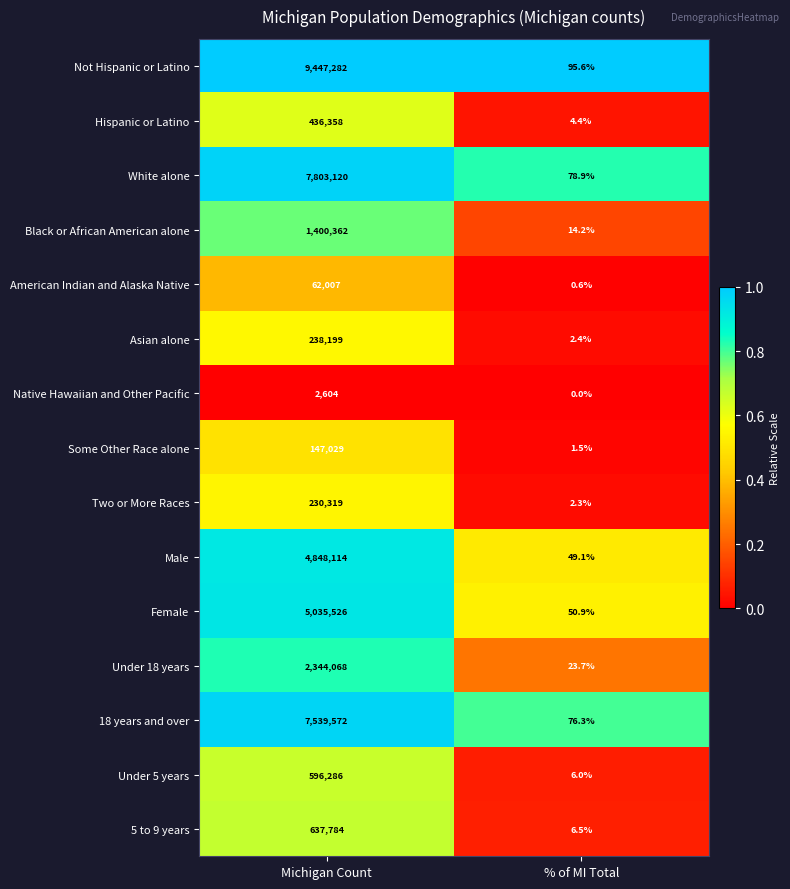

Reading left to right, transcribe all the data shown in this chart.

Not Hispanic or Latino: Michigan Count=9447282.0	% of MI Total=95.6
Hispanic or Latino: Michigan Count=436358.0	% of MI Total=4.4
White alone: Michigan Count=7803120.0	% of MI Total=78.9
Black or African American alone: Michigan Count=1400362.0	% of MI Total=14.2
American Indian and Alaska Native: Michigan Count=62007.0	% of MI Total=0.6
Asian alone: Michigan Count=238199.0	% of MI Total=2.4
Native Hawaiian and Other Pacific: Michigan Count=2604.0	% of MI Total=0.0
Some Other Race alone: Michigan Count=147029.0	% of MI Total=1.5
Two or More Races: Michigan Count=230319.0	% of MI Total=2.3
Male: Michigan Count=4848114.0	% of MI Total=49.1
Female: Michigan Count=5035526.0	% of MI Total=50.9
Under 18 years: Michigan Count=2344068.0	% of MI Total=23.7
18 years and over: Michigan Count=7539572.0	% of MI Total=76.3
Under 5 years: Michigan Count=596286.0	% of MI Total=6.0
5 to 9 years: Michigan Count=637784.0	% of MI Total=6.5